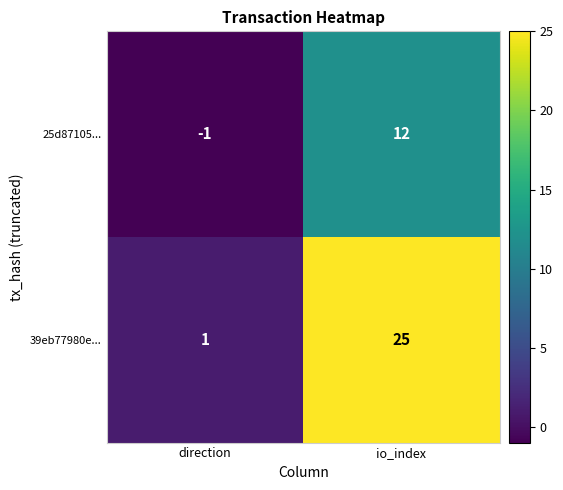

Which label corresponds to the smallest value in the chart?

direction